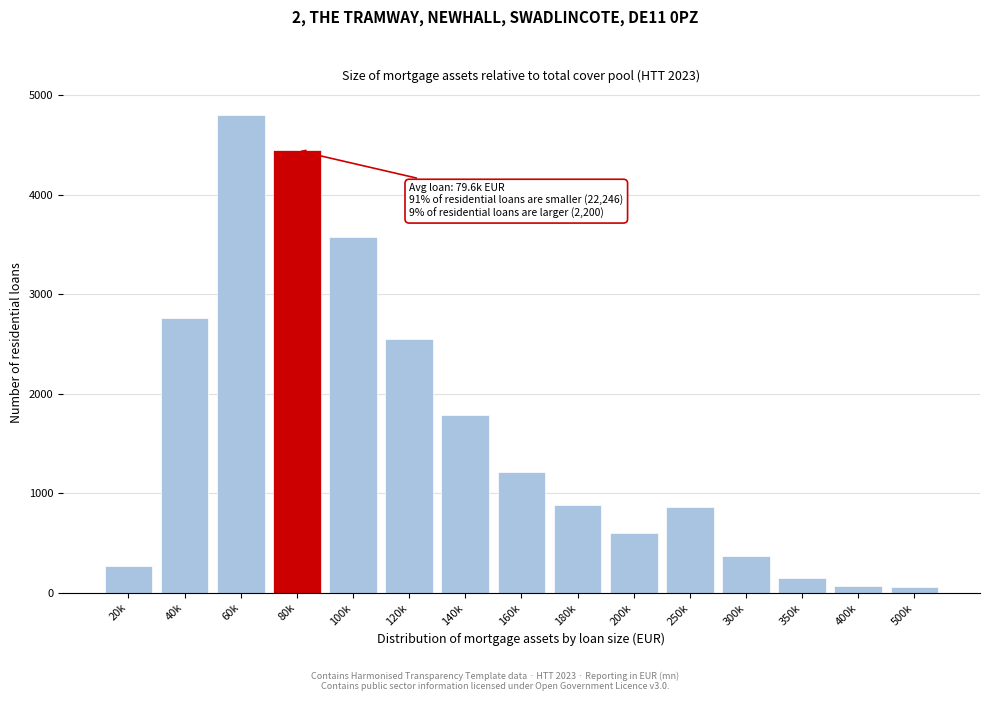

Is it true that the value at 120k is 2550?

True